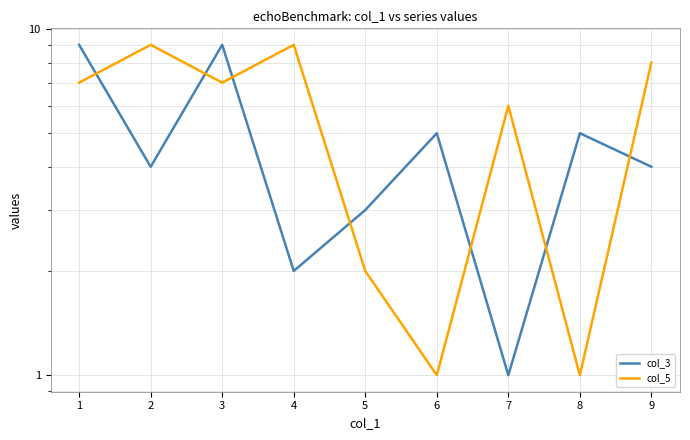

True or false: col_5 has more than 0 points higher than both neighbors.

True